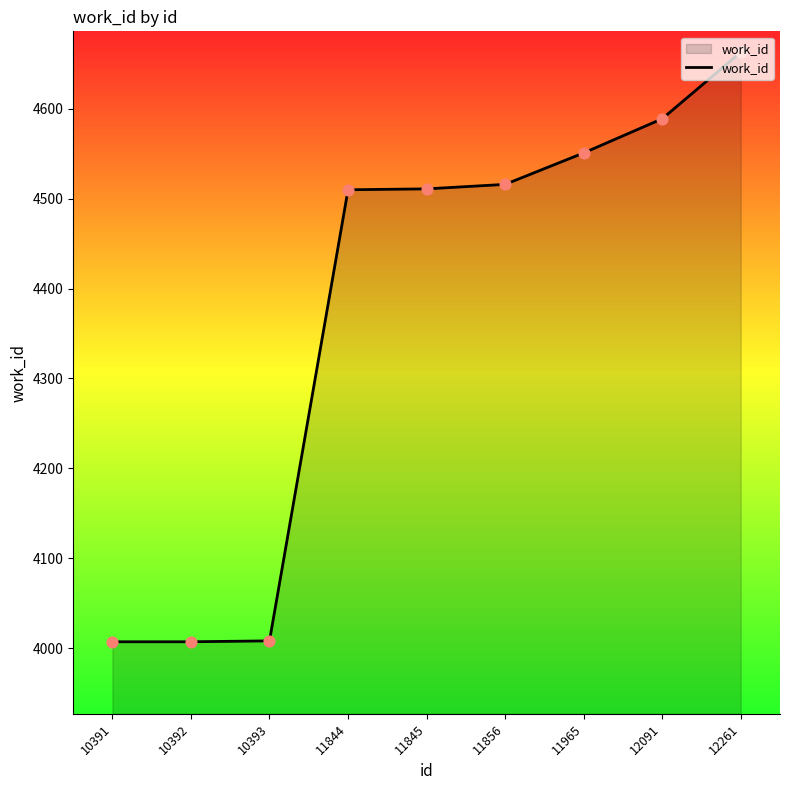

What is the change in value from 10393 to 11856?

+508